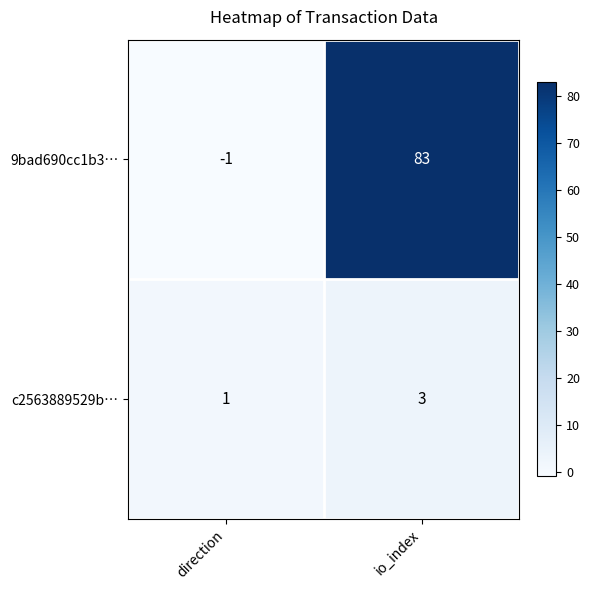

Is it true that c2563889529b… equals 1 at direction?

True